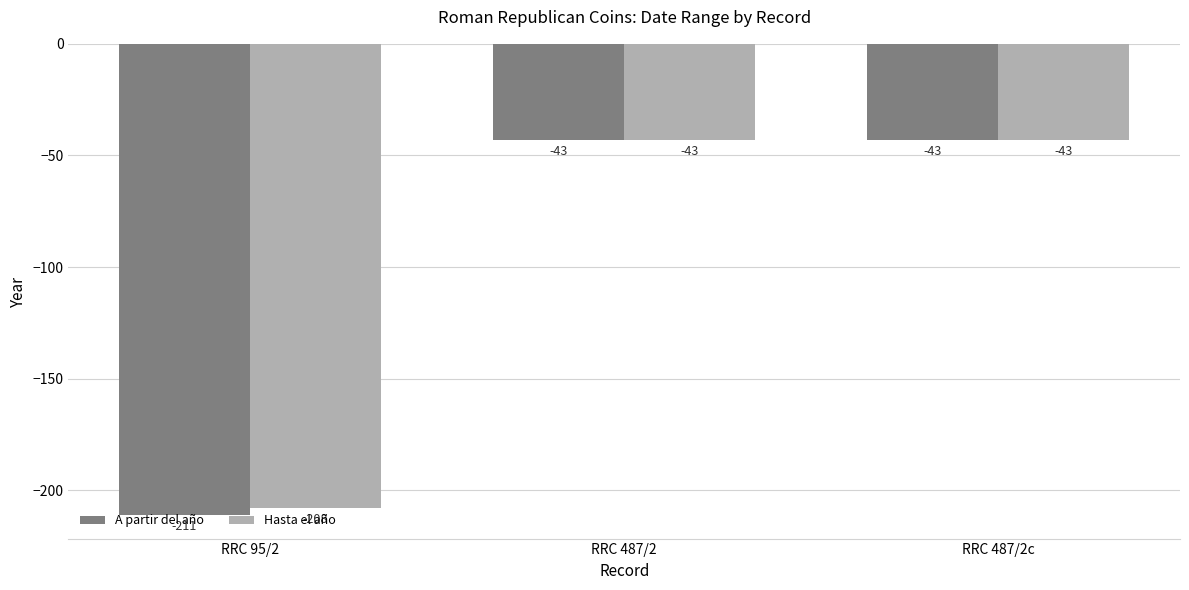

Rank the series by their average value, from lowest to highest.

A partir del año, Hasta el año